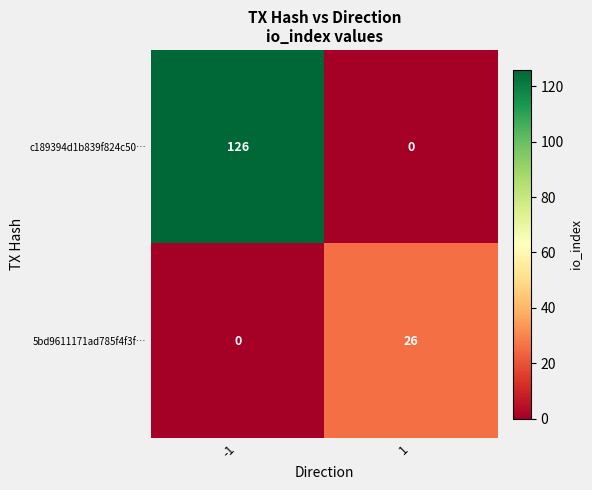

Which series has the largest total across all categories?

c189394d1b839f824c50…